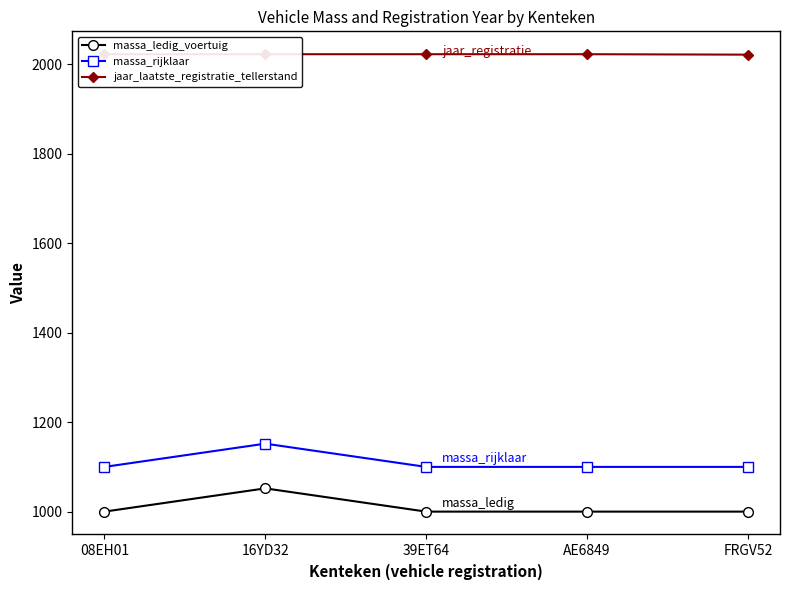

How many lines are shown in the chart?

3